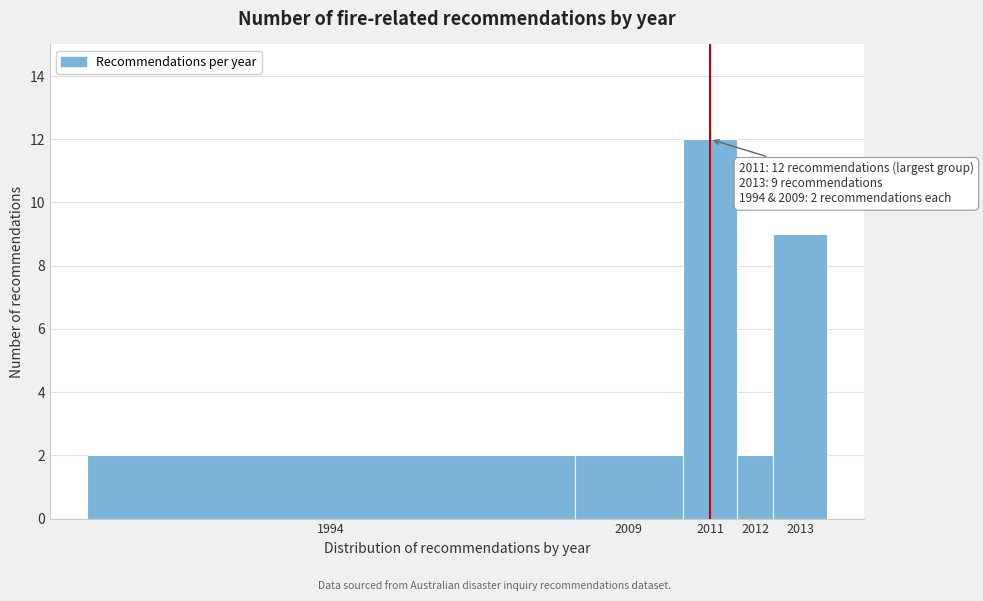

Reading left to right, list all the values displayed in this chart.

1994=2	2009=2	2011=12	2012=2	2013=9